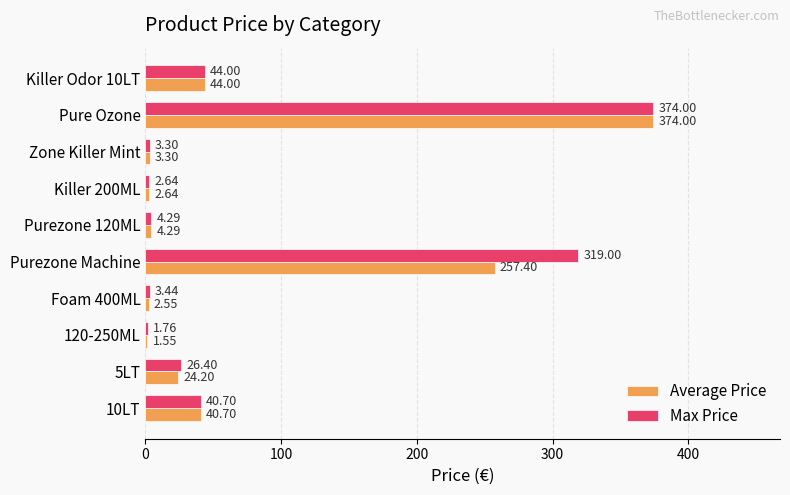

At which label does Max Price reach its peak?

Pure Ozone